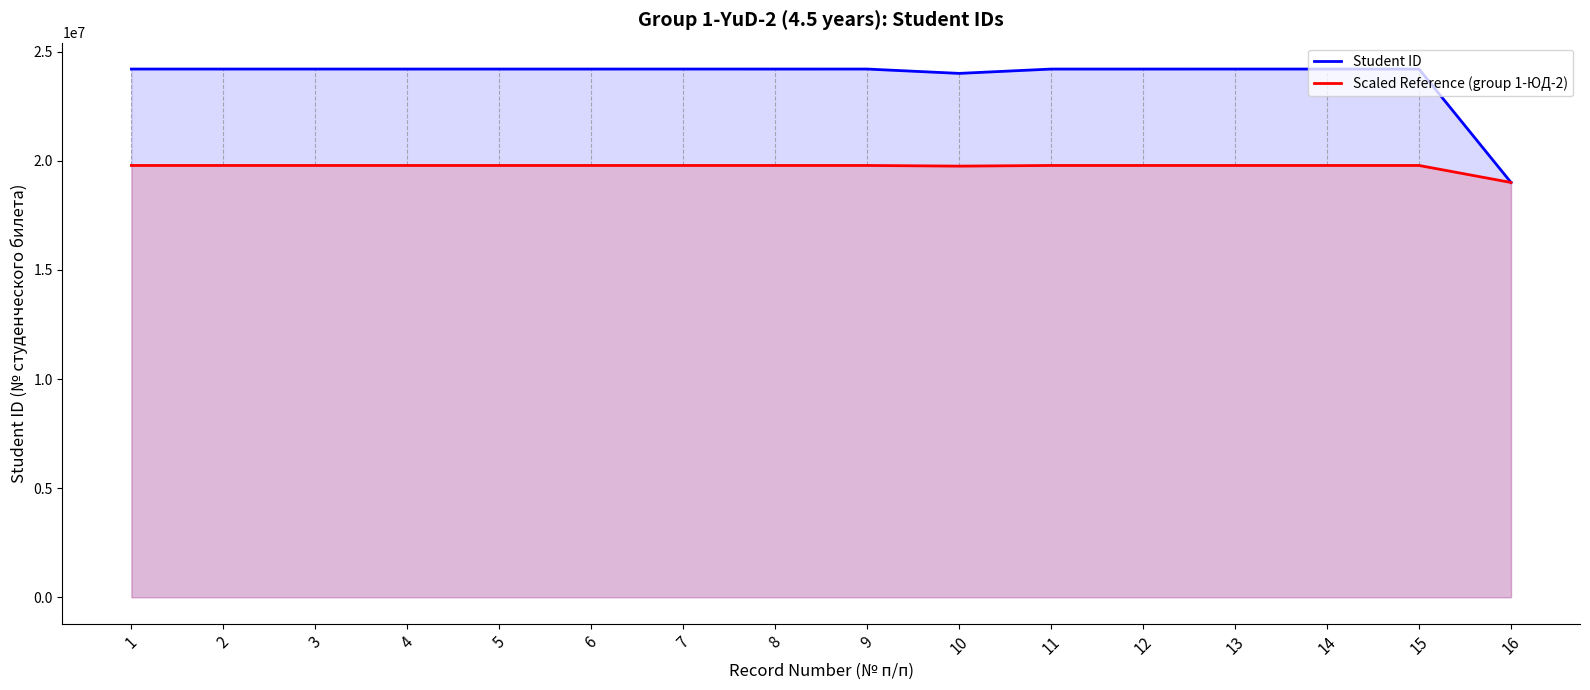

Is it true that Student ID equals 41651576.2 at 1?

False